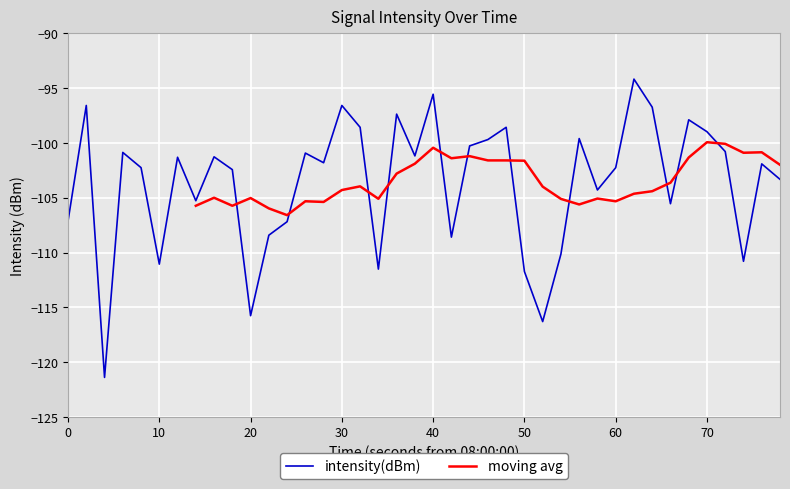

What is the greatest value displayed?

-94.2